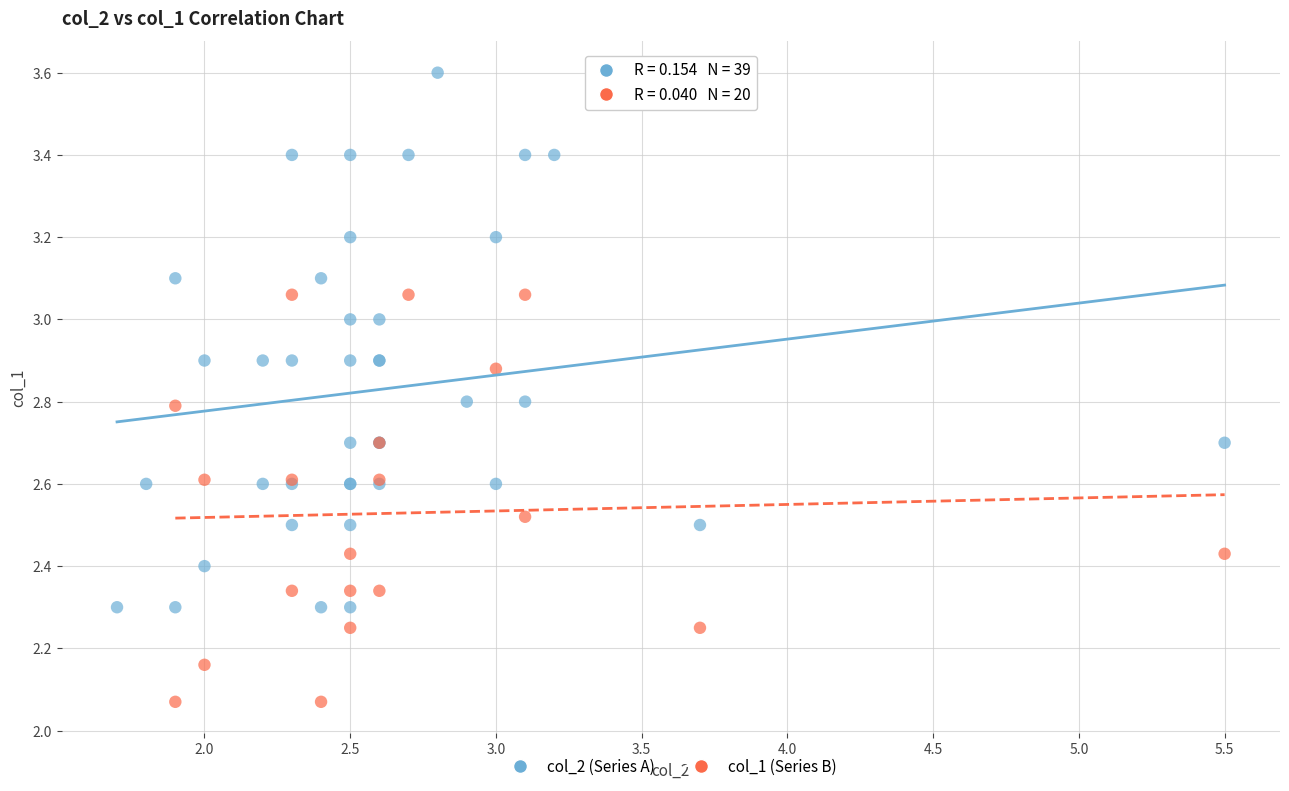

Which series reaches the maximum Y coordinate?

col_2 (Series A)